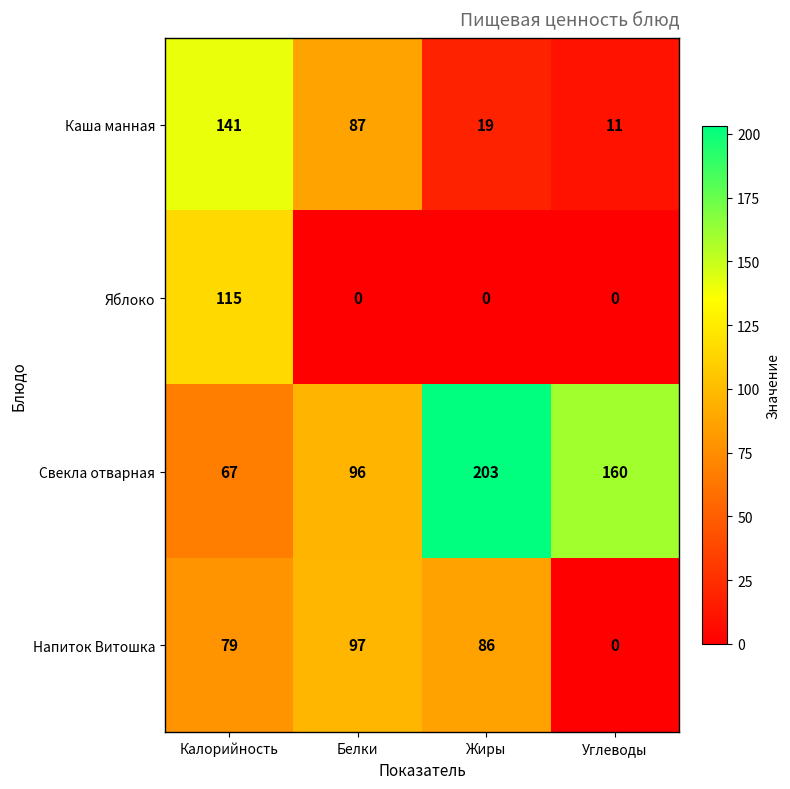

Rank the series at Белки from lowest to highest value.

Яблоко, Каша манная, Свекла отварная, Напиток Витошка